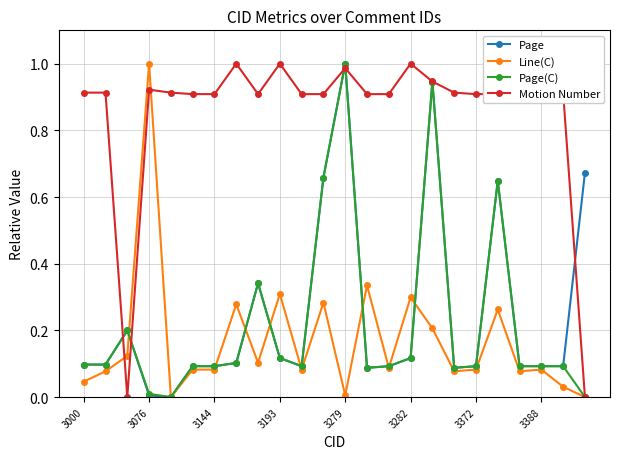

Which series has the largest total across all categories?

Motion Number